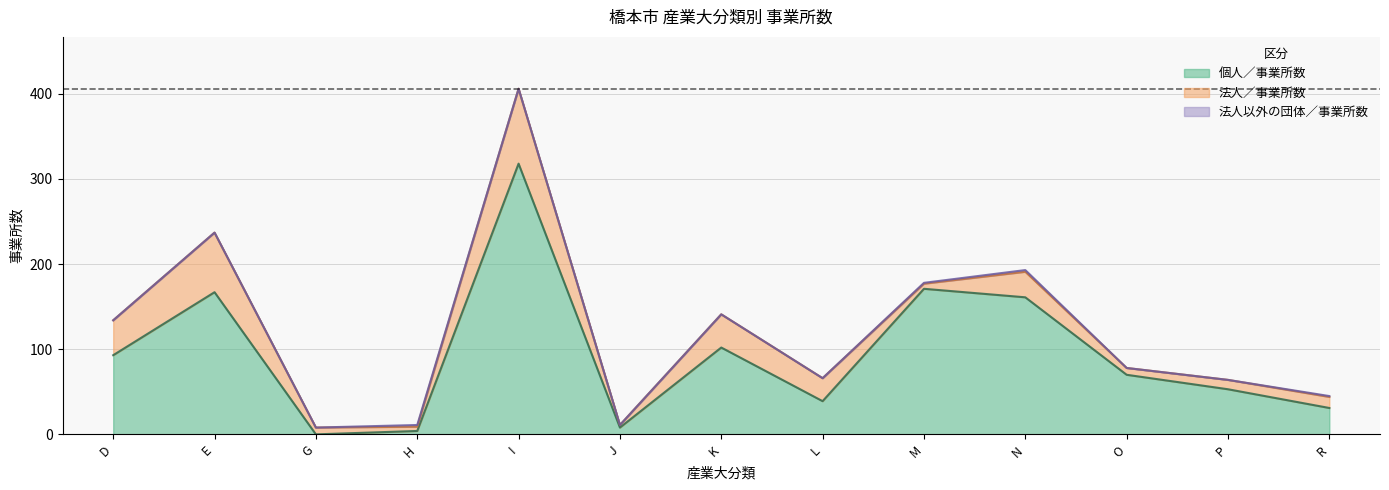

Is it true that 法人以外の団体／事業所数 equals 2 at H 運輸業，郵便業?

True